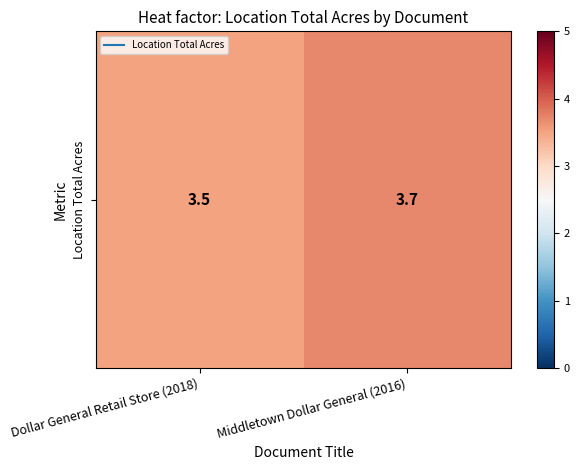

Where is the data nearest to the value 3?

Dollar General Retail Store (2018)